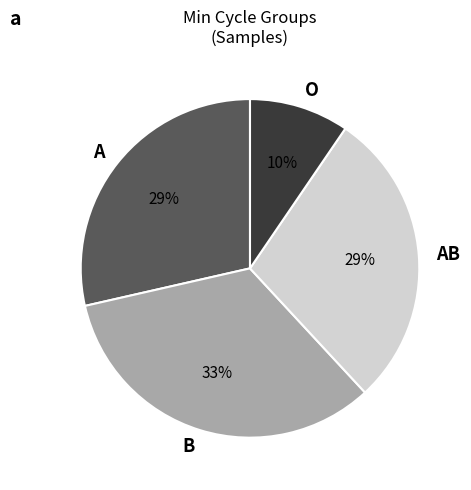

Is the sum of AB and A greater than half?

Yes